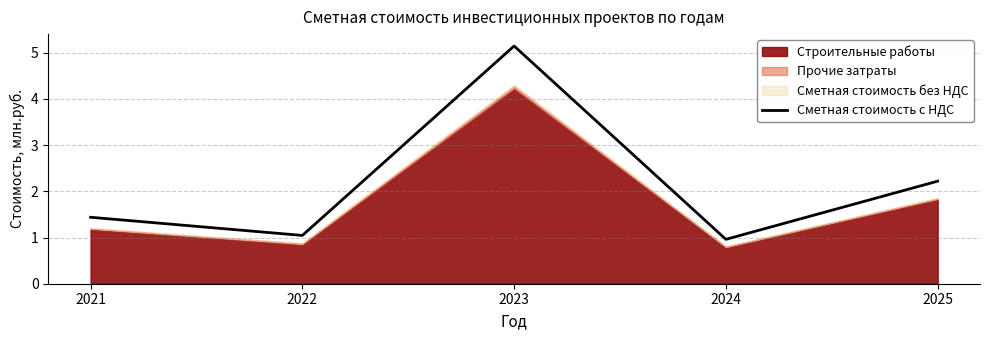

True or false: there are more than 2 points higher than both neighbors.

False